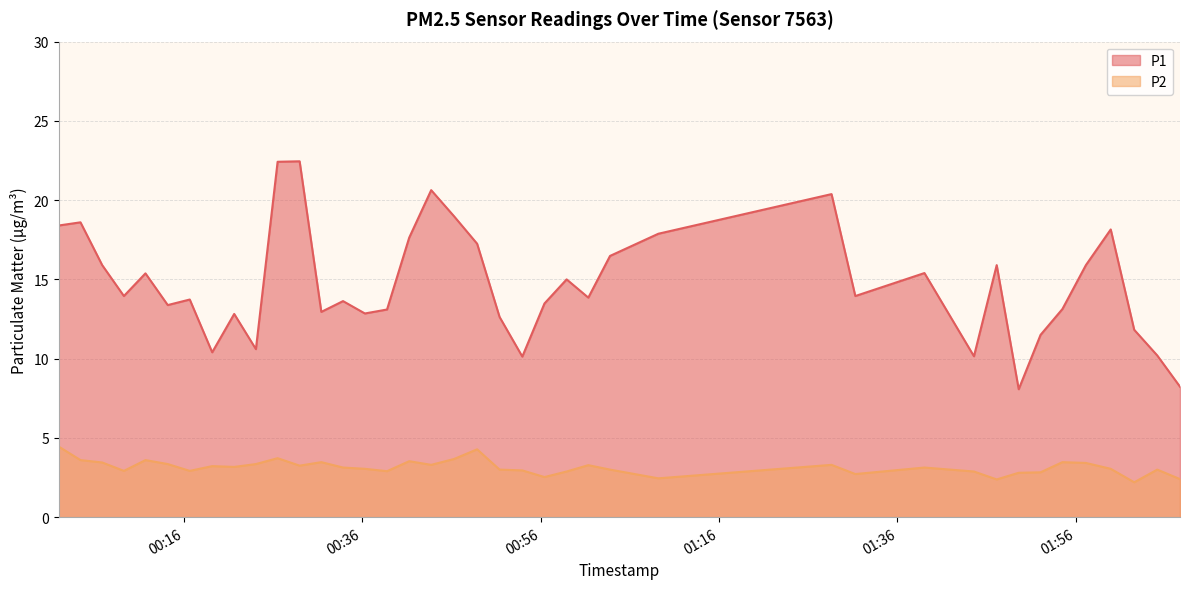

What is the minimum value shown in the chart?

2.2